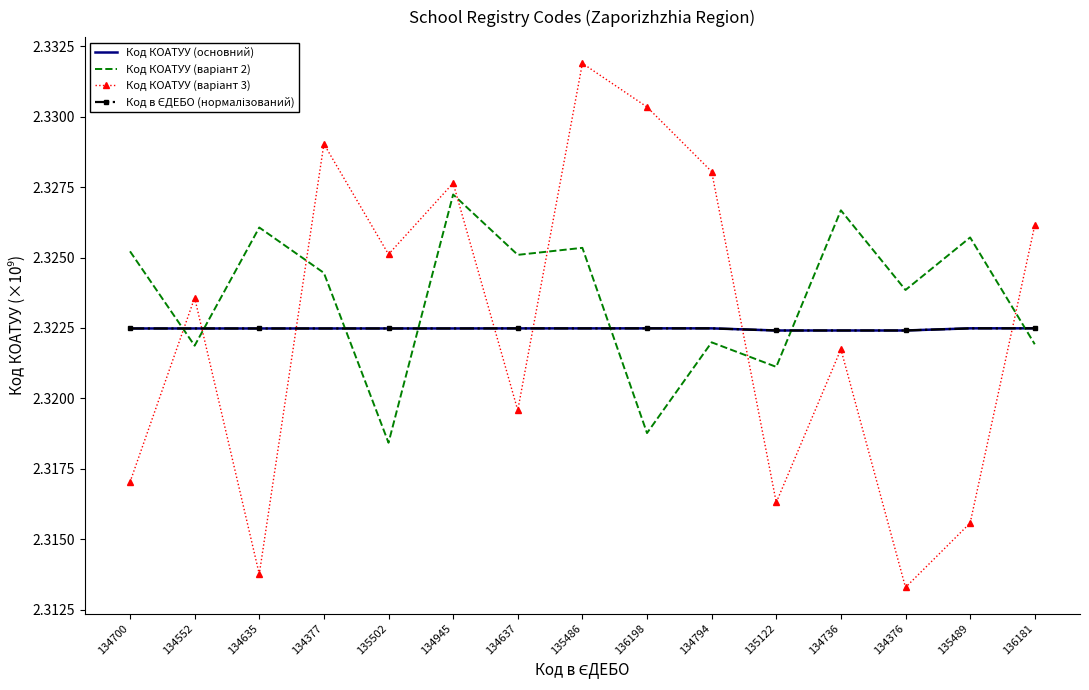

In Код в ЄДЕБО (нормалізований), how many points are higher than both neighbors (excluding endpoints)?

1